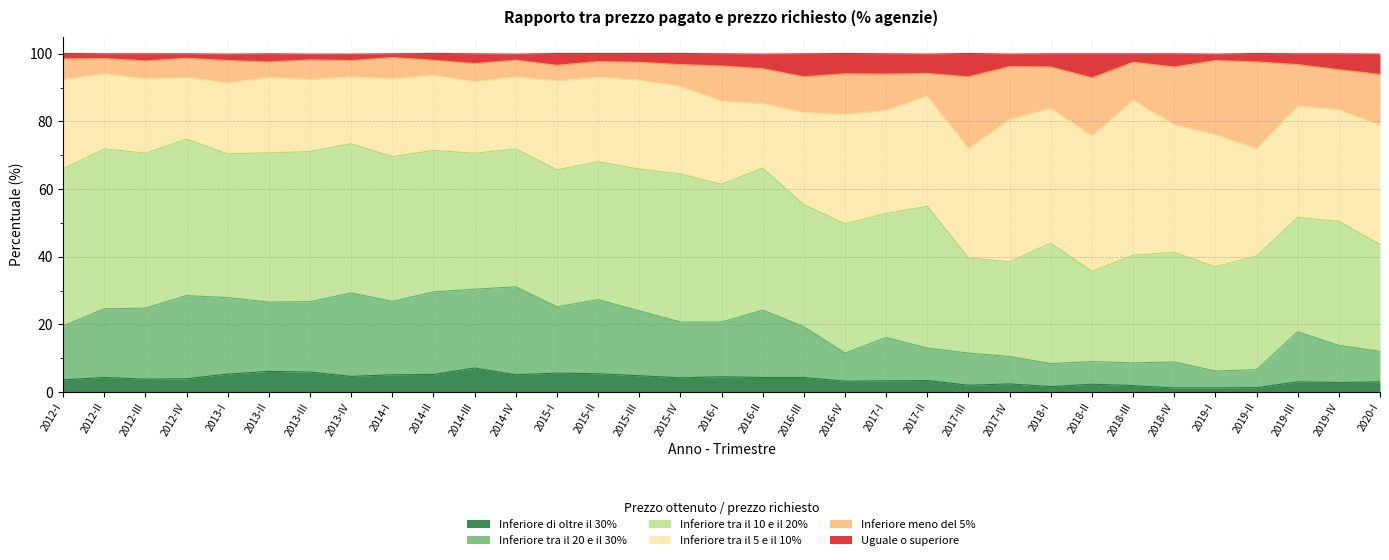

At how many categories does at least one series exceed 64?

33